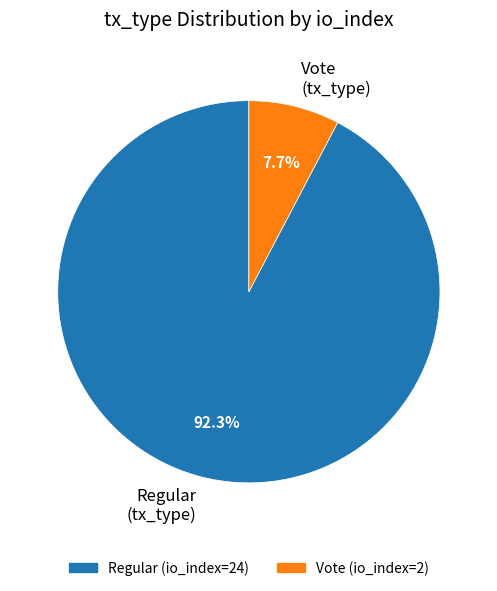

To the nearest percent, what portion does Regular (io_index=24) represent?

92%